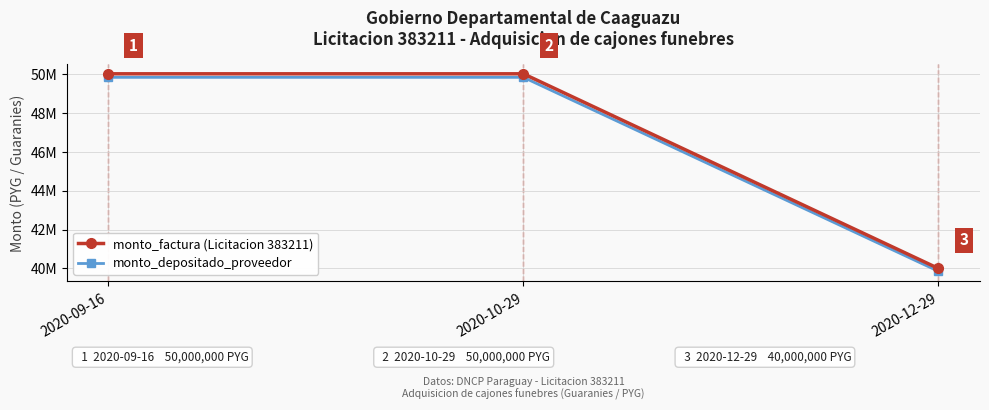

Does the chart have visible grid lines?

Yes